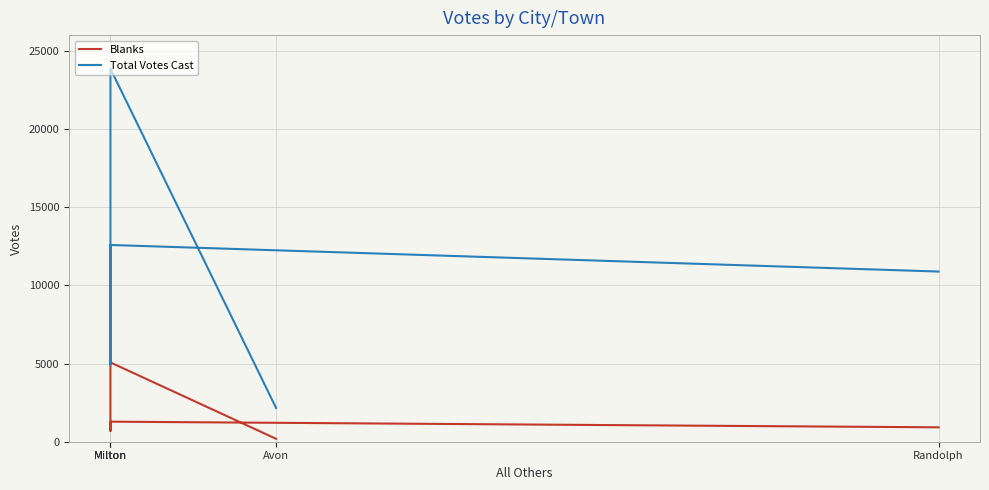

Reading left to right, transcribe all the data shown in this chart.

Blanks: Avon=187	Milton=5071	Milton=690	Milton=1282	Randolph=921
Total Votes Cast: Avon=2161	Milton=23852	Milton=4928	Milton=12581	Randolph=10881